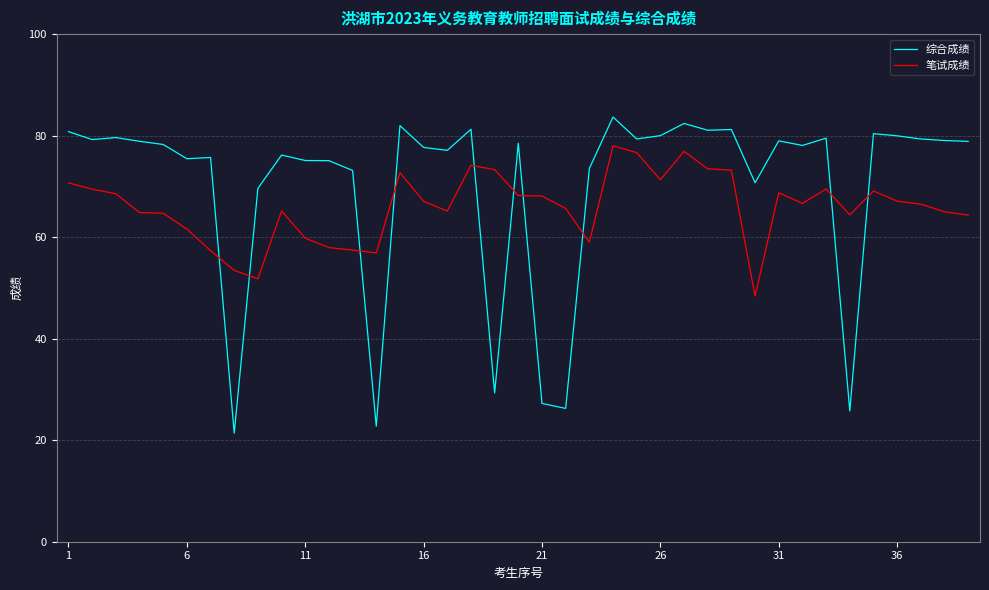

What is the difference between the maximum and minimum values in the 综合成绩 series?

62.3